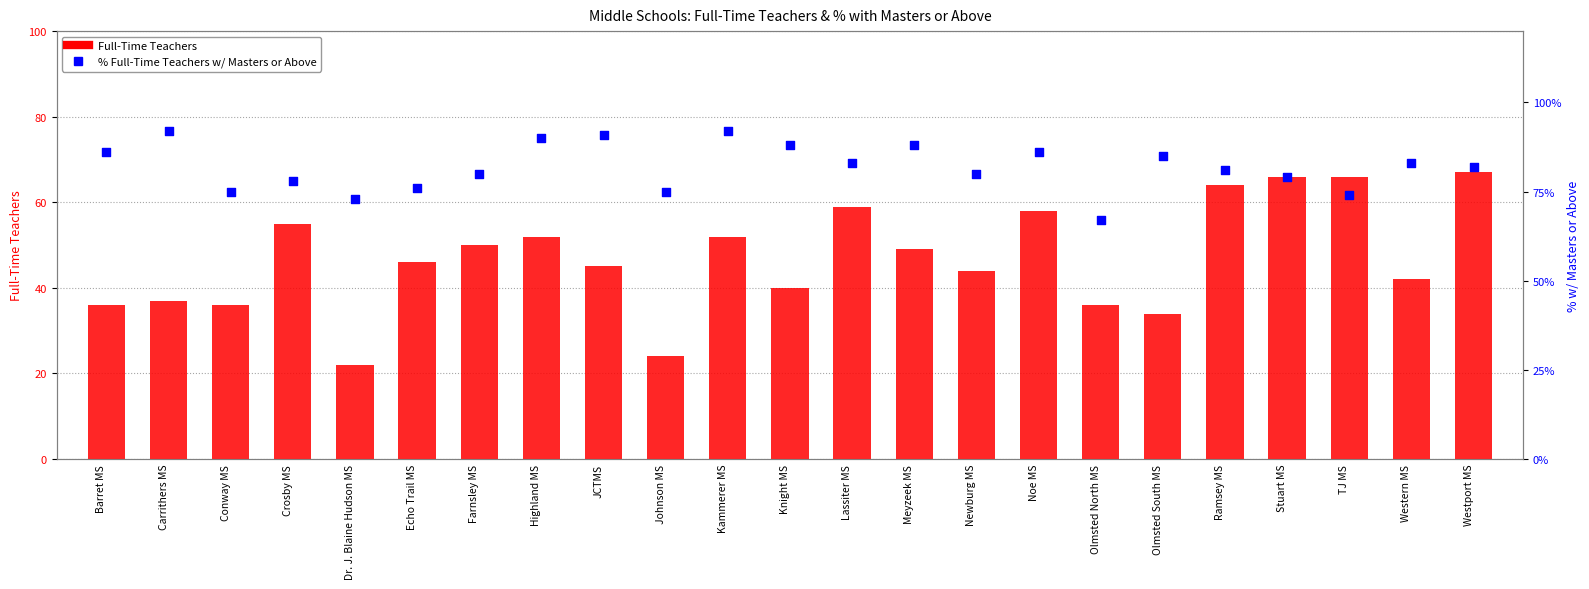

Which series has the widest spread of Y values?

Full-Time Teachers